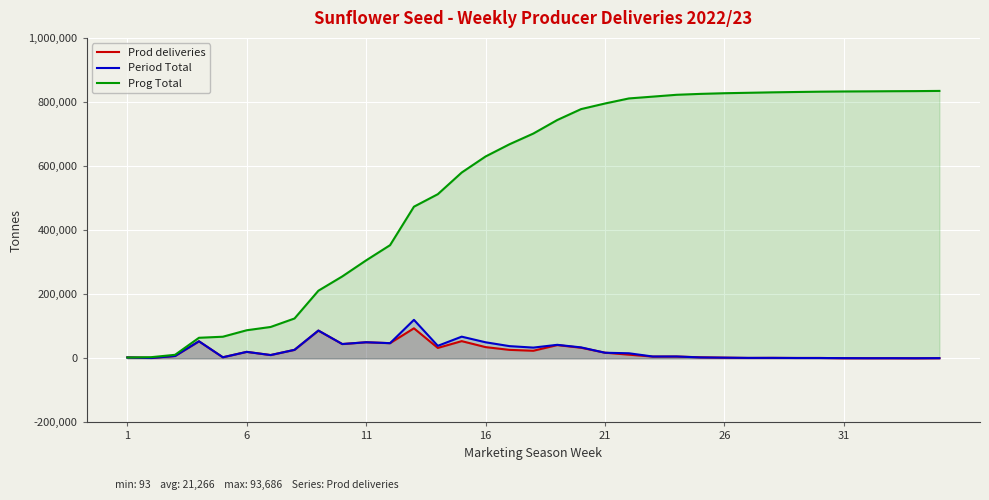

At which category does the chart reach its minimum across all series?

33